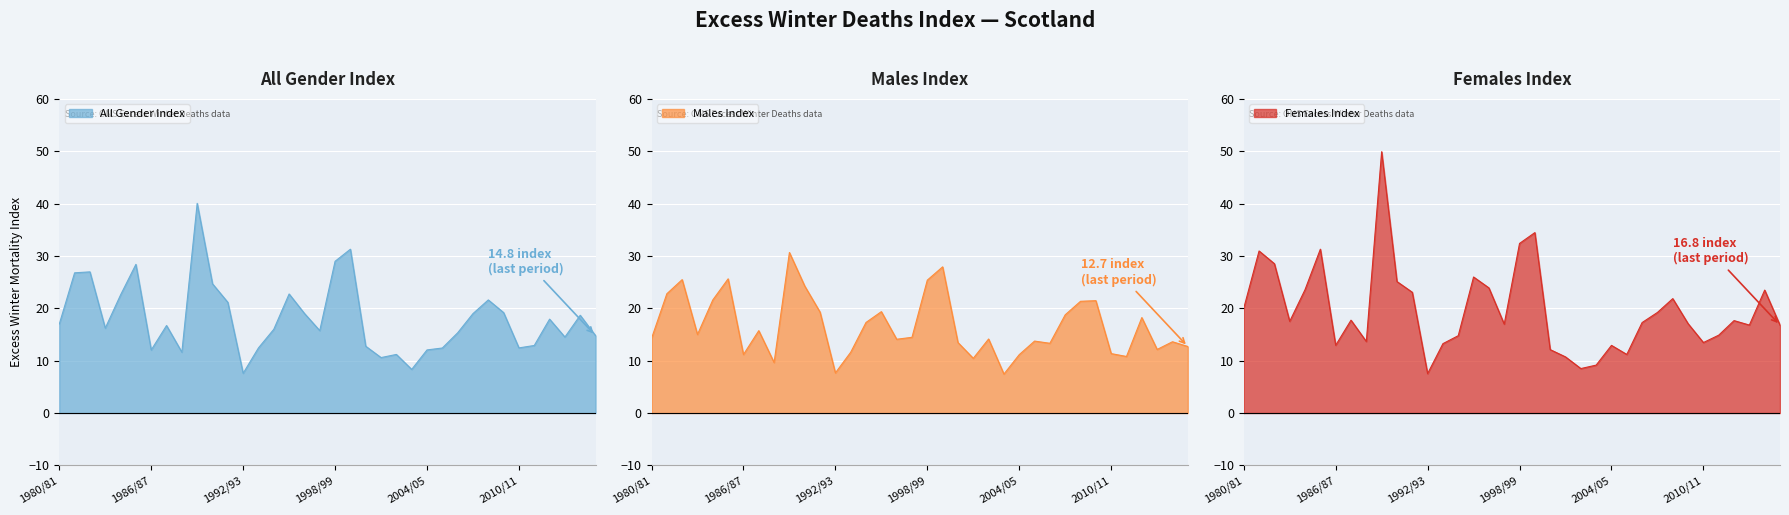

Which series has the largest total across all categories?

Females Index